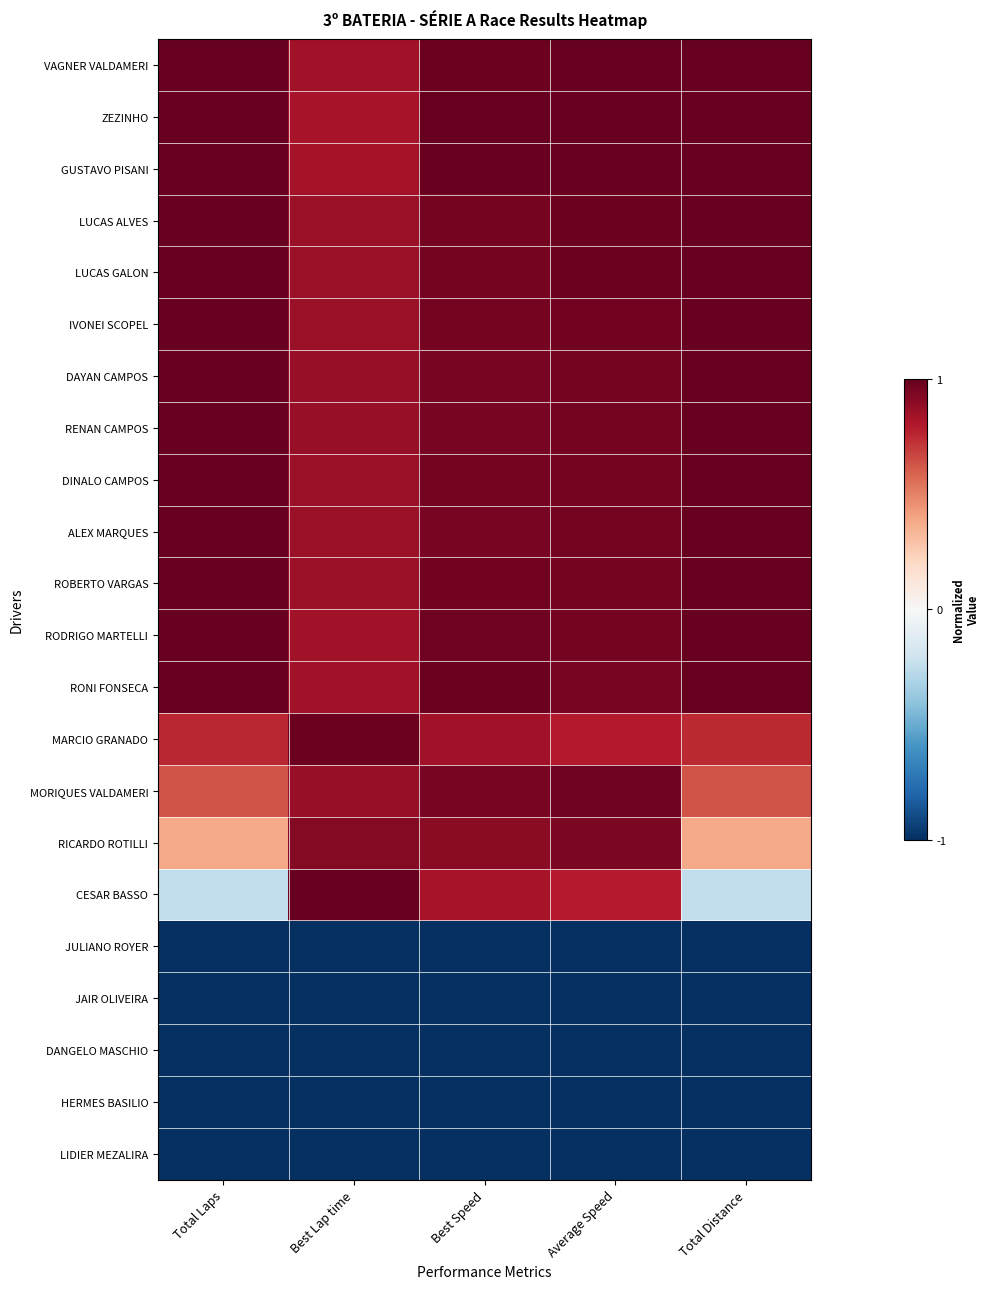

At Total Laps, list the series in order from largest to smallest.

VAGNER VALDAMERI, ZEZINHO, GUSTAVO PISANI, LUCAS ALVES, LUCAS GALON, IVONEI SCOPEL, DAYAN CAMPOS, RENAN CAMPOS, DINALO CAMPOS, ALEX MARQUES, ROBERTO VARGAS, RODRIGO MARTELLI, RONI FONSECA, MARCIO GRANADO, MORIQUES VALDAMERI, RICARDO ROTILLI, CESAR BASSO, JULIANO ROYER, JAIR OLIVEIRA, DANGELO MASCHIO, HERMES BASILIO, LIDIER MEZALIRA